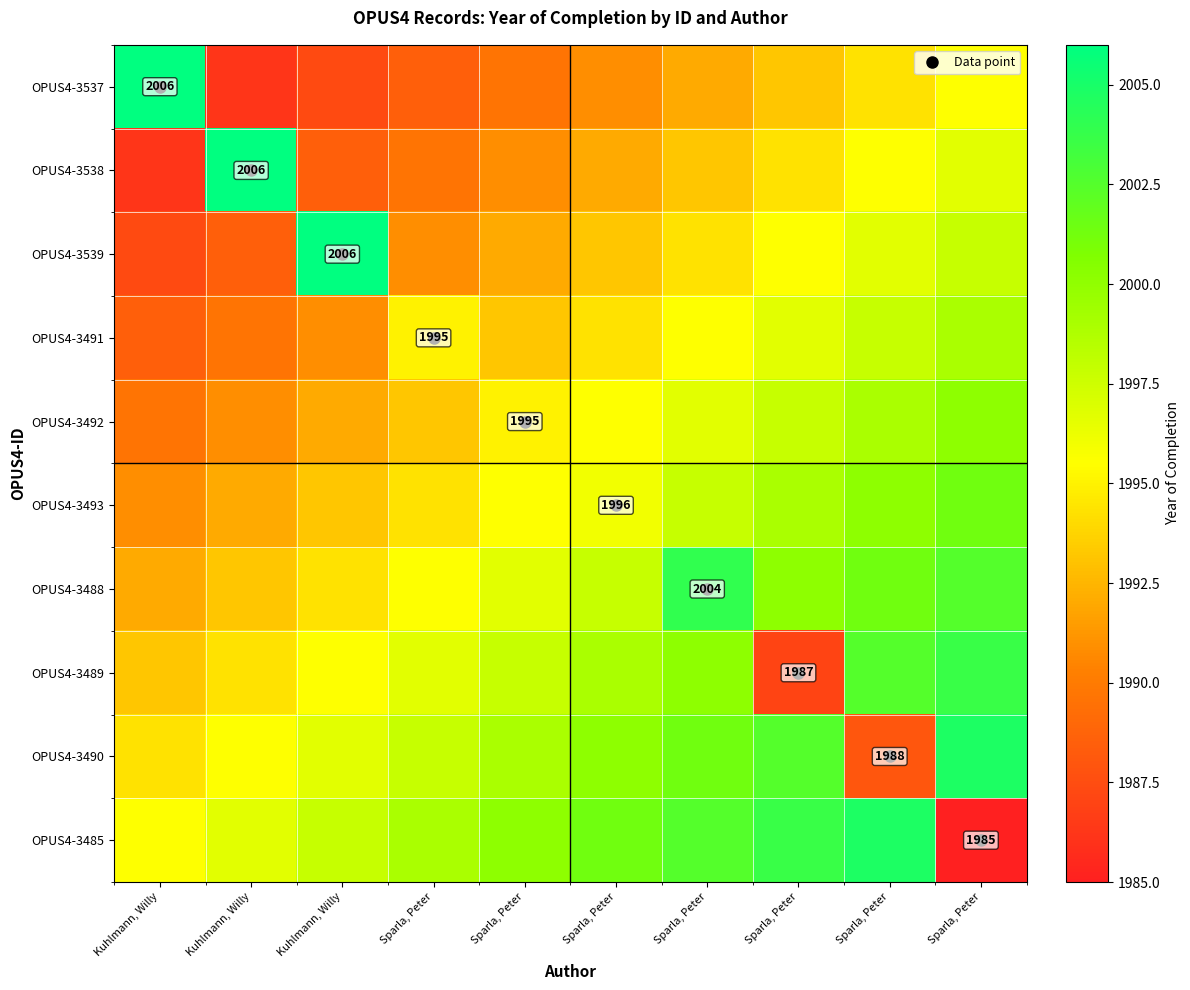

What is the sum of all OPUS4-3539 values?

19942.2